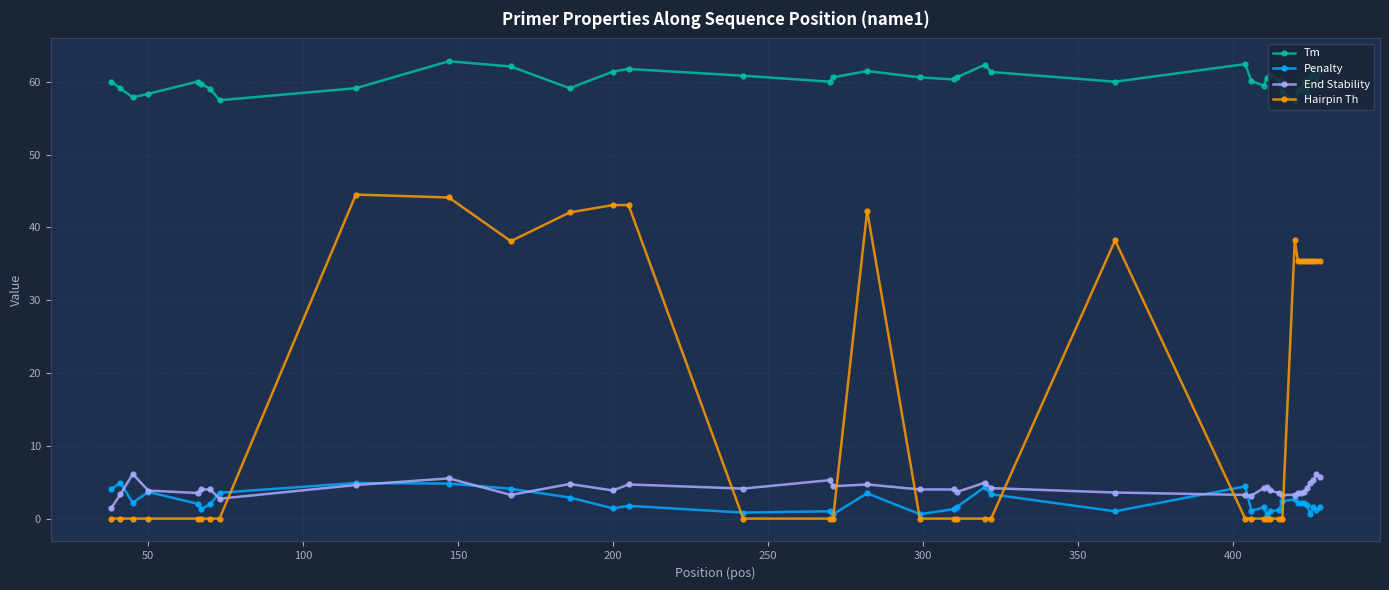

What is the difference between the maximum and minimum values in the End Stability series?

4.7